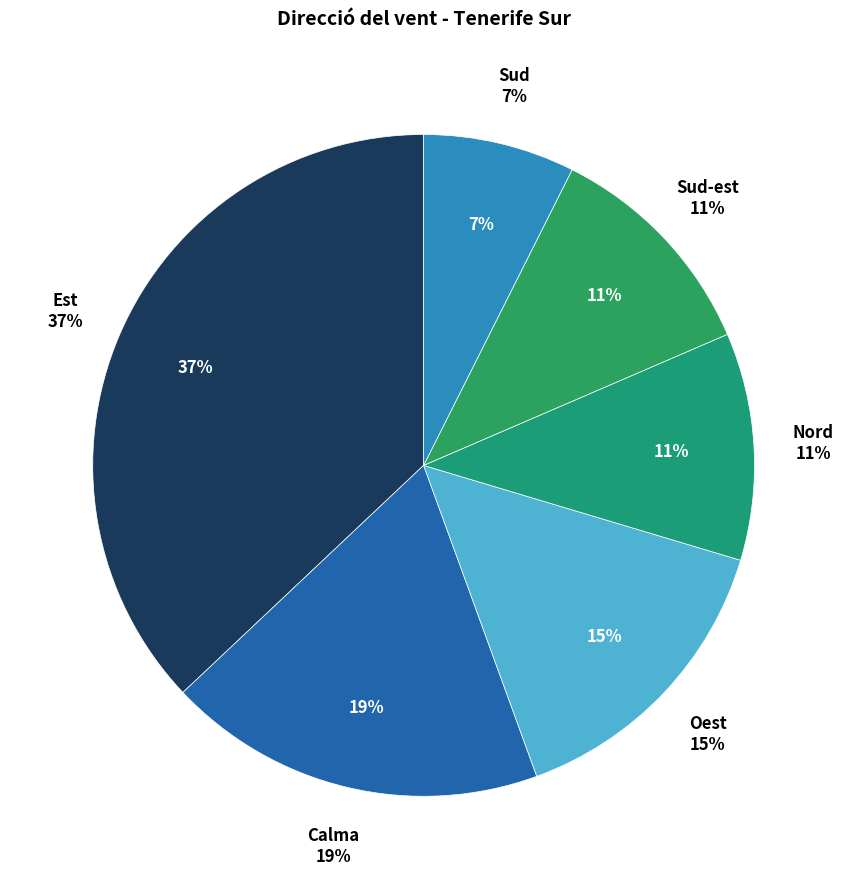

Which category has the smallest portion of the pie?

Sud